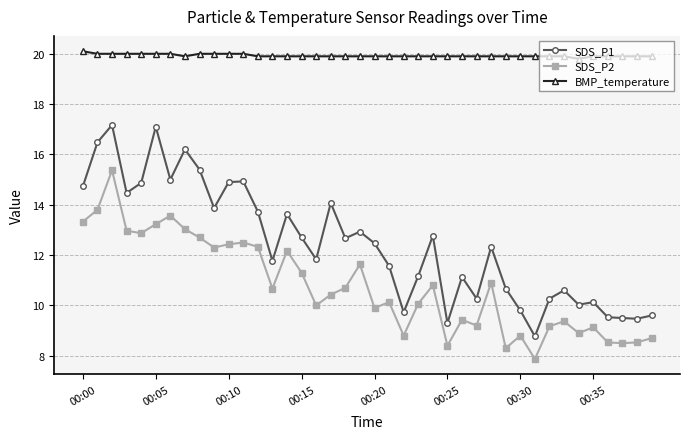

Rank the series by their maximum value, from highest to lowest.

BMP_temperature, SDS_P1, SDS_P2